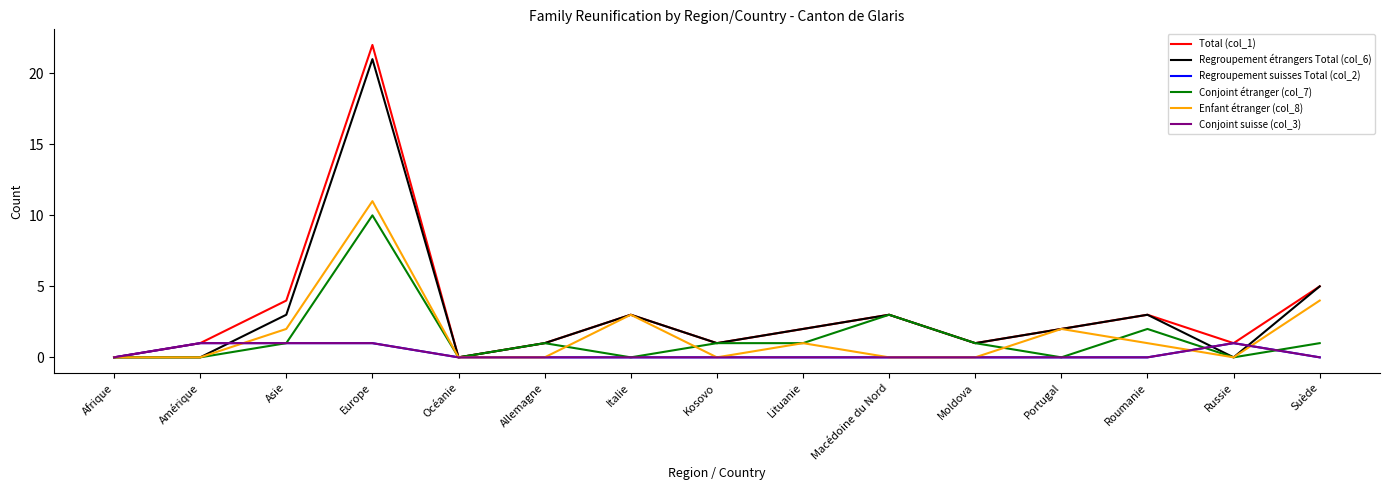

Does the chart have visible grid lines?

No